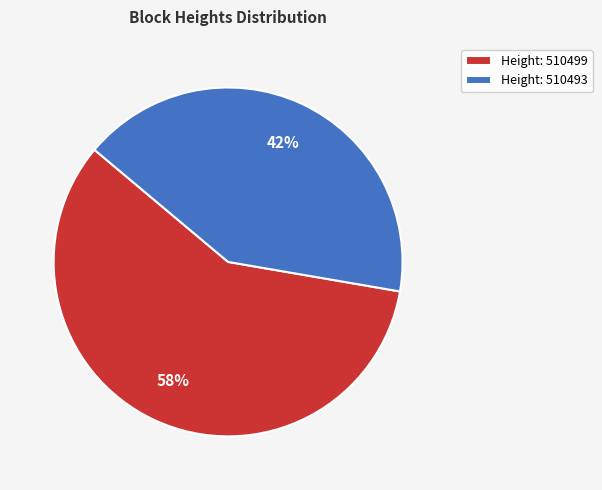

What percentage is the Height: 510493 slice, to the nearest percent?

42%